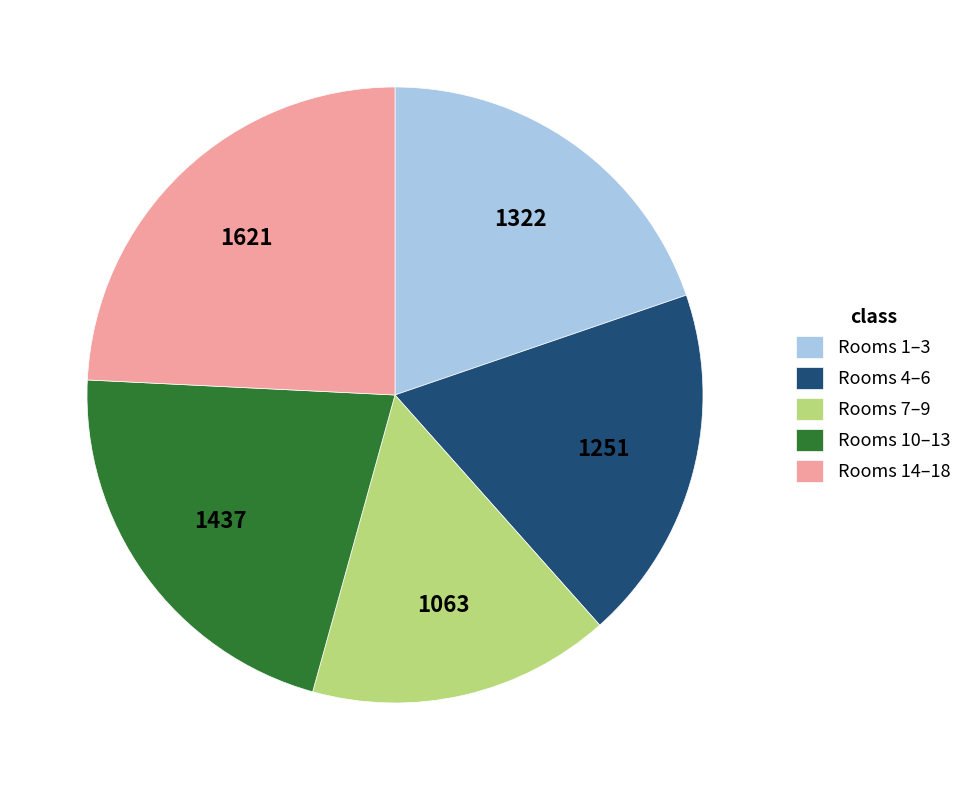

What is the ratio of the value at Rooms 10–13 to the value at Rooms 14–18?

0.9